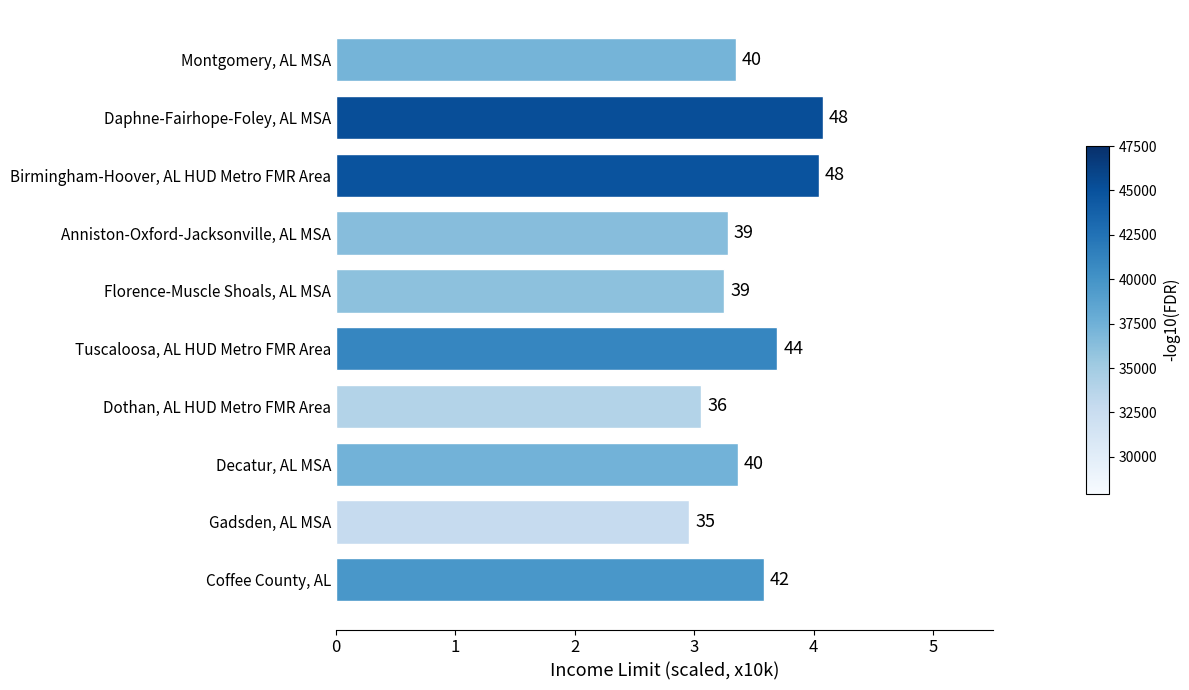

Are the bars horizontal?

Yes